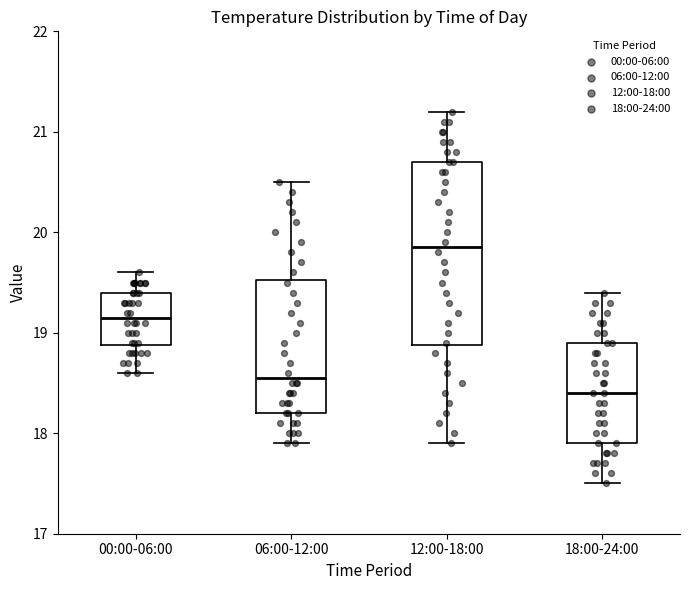

Which box's median line is the highest?

12:00-18:00